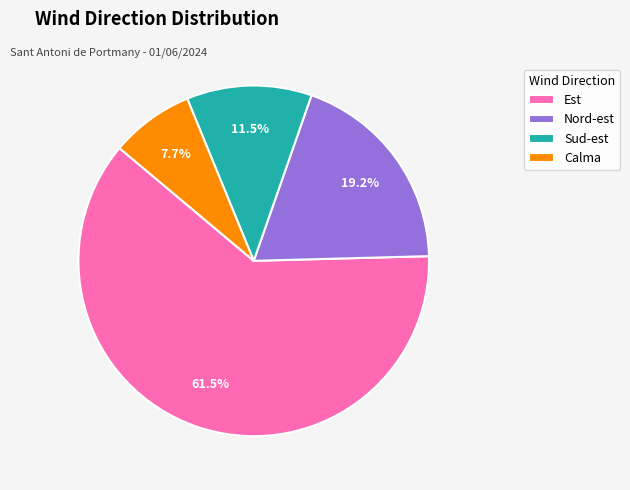

Approximately how many times larger is the value at Sud-est compared to Nord-est?

0.6